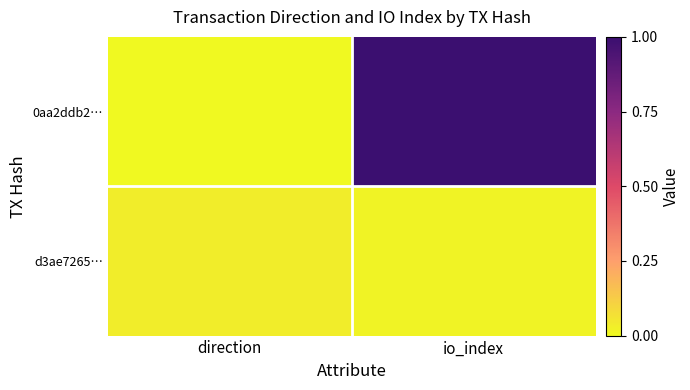

Which series has the largest range (max minus min)?

0aa2ddb2…